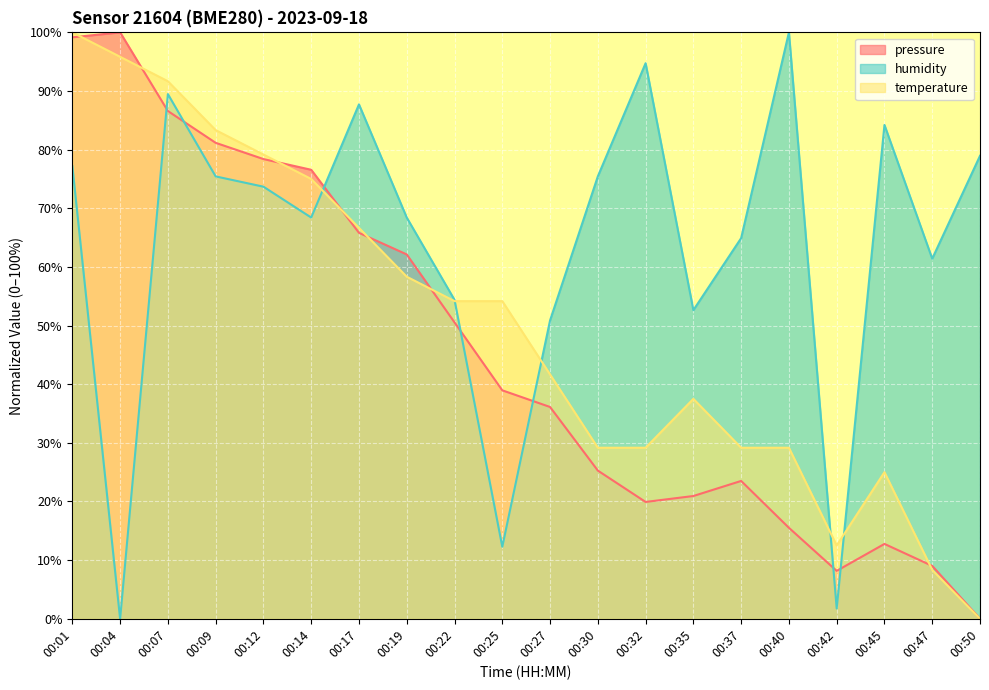

In pressure, how many points are higher than both neighbors (excluding endpoints)?

3